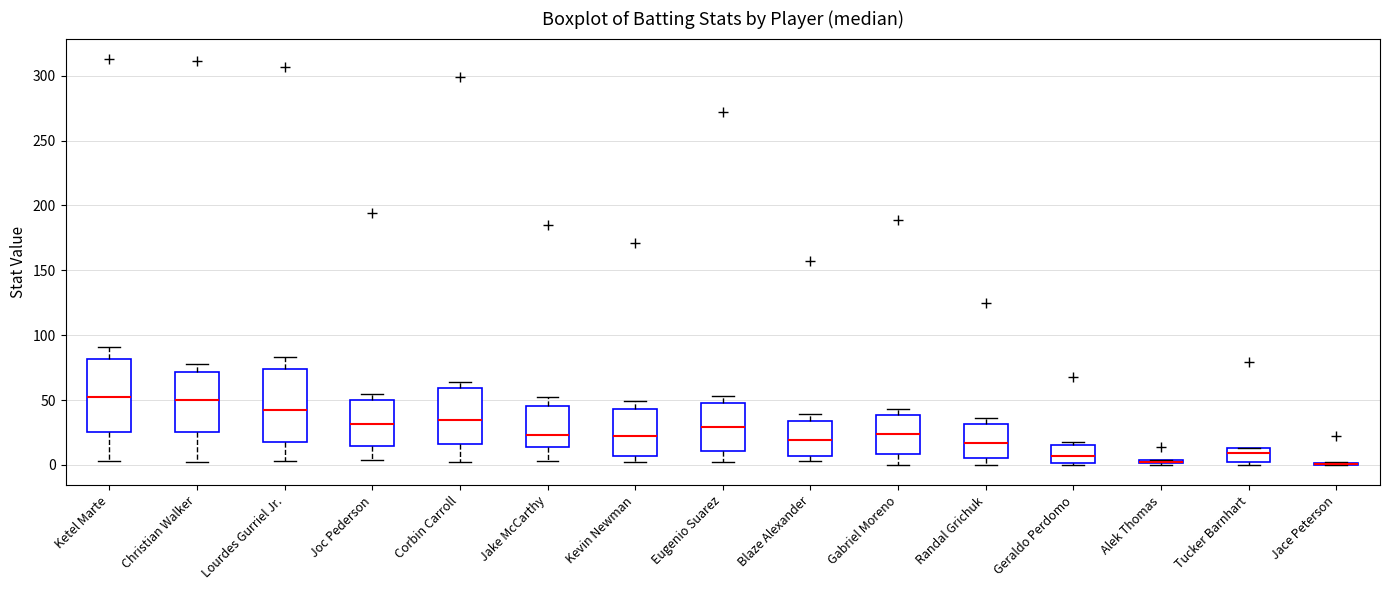

Where is the lower edge of the box for Corbin Carroll on the y-axis? The values are not printed on the chart, so give them approximately, as read against the axis.

15